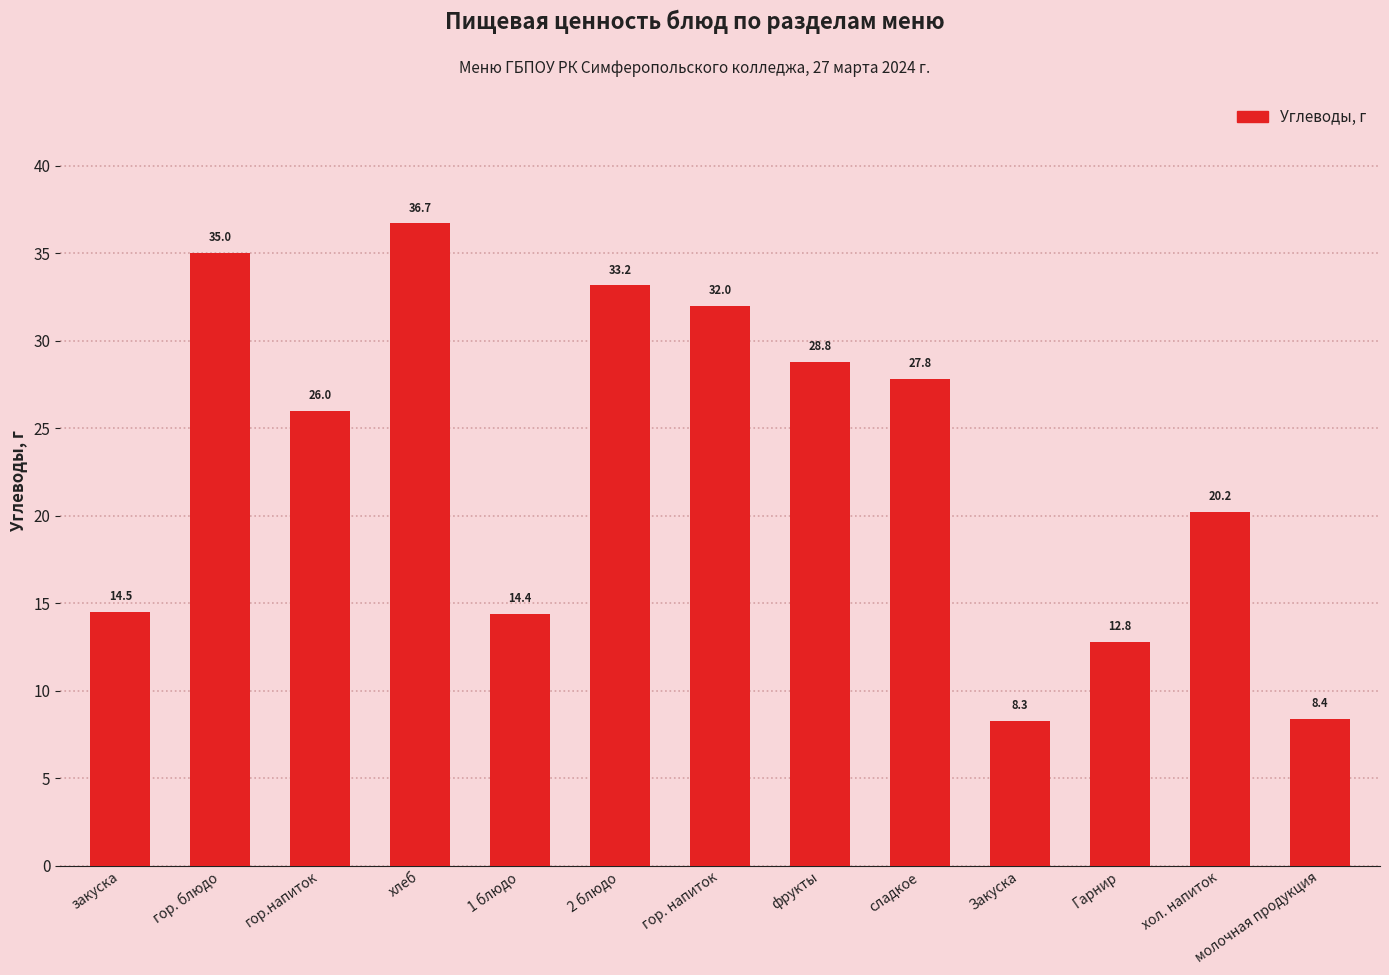

What is the average value?

22.9